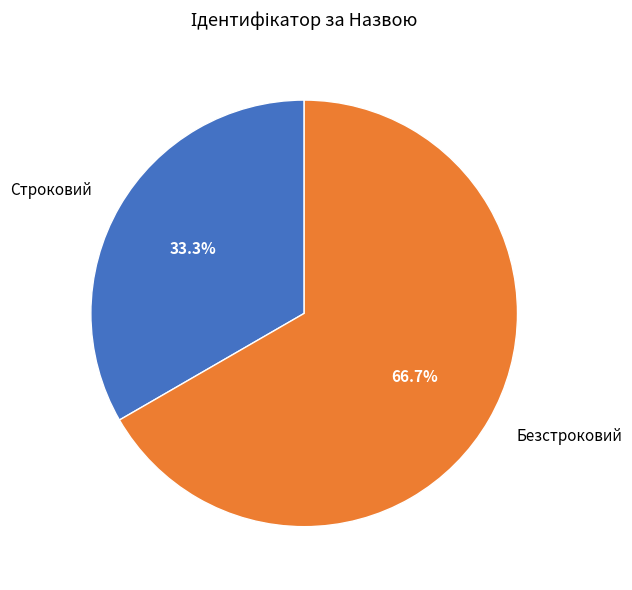

What is the smallest slice in the pie chart?

Строковий